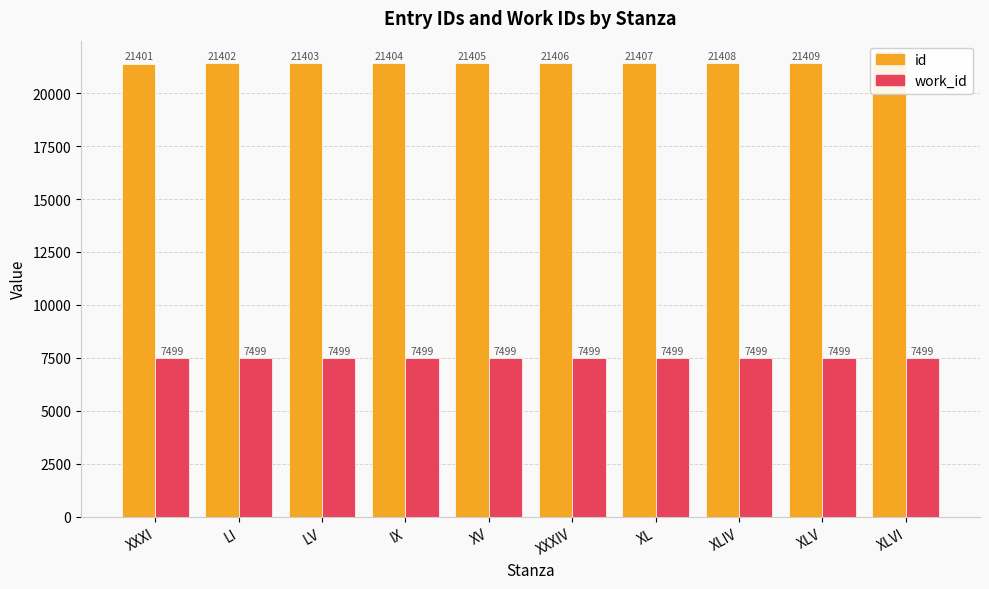

What is the smallest value displayed?

7499